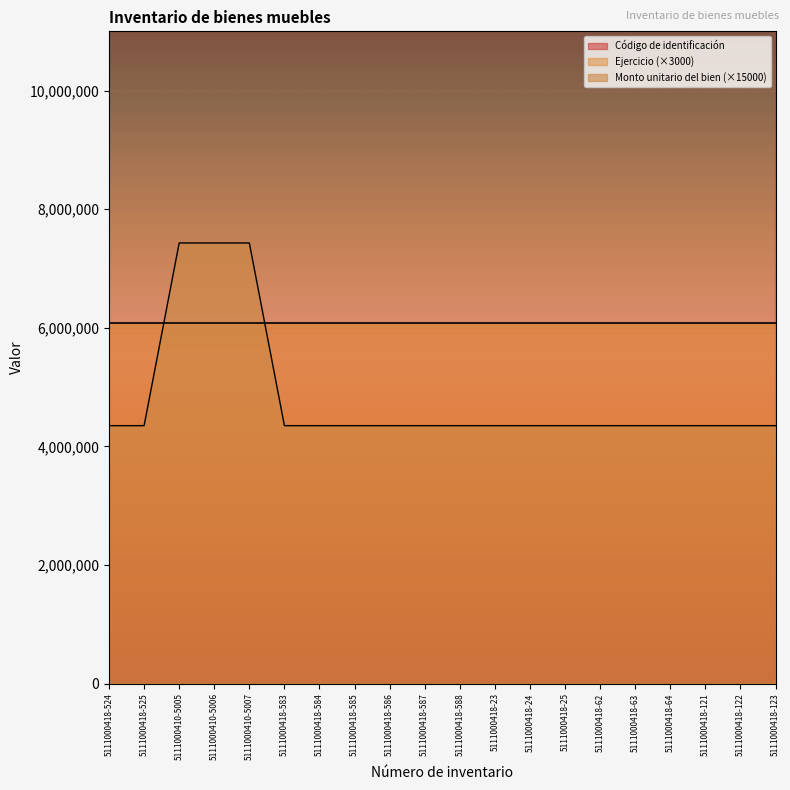

What is the value of the Código de identificación point at the 1st from the left?

5111000418